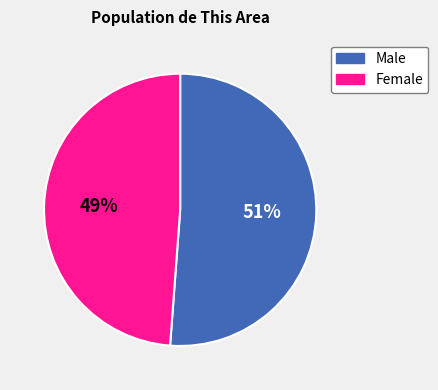

Rank the categories by value from lowest to highest.

Female, Male